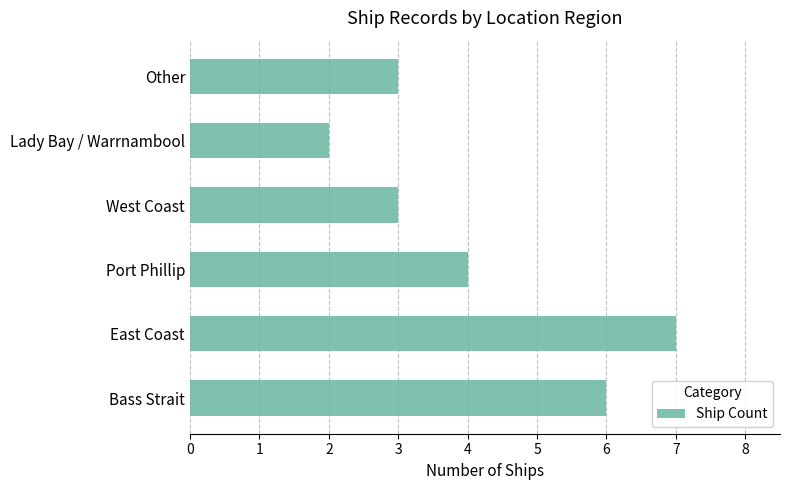

Reading bottom to top, list all the values displayed in this chart.

Bass Strait=6	East Coast=7	Port Phillip=4	West Coast=3	Lady Bay / Warrnambool=2	Other=3